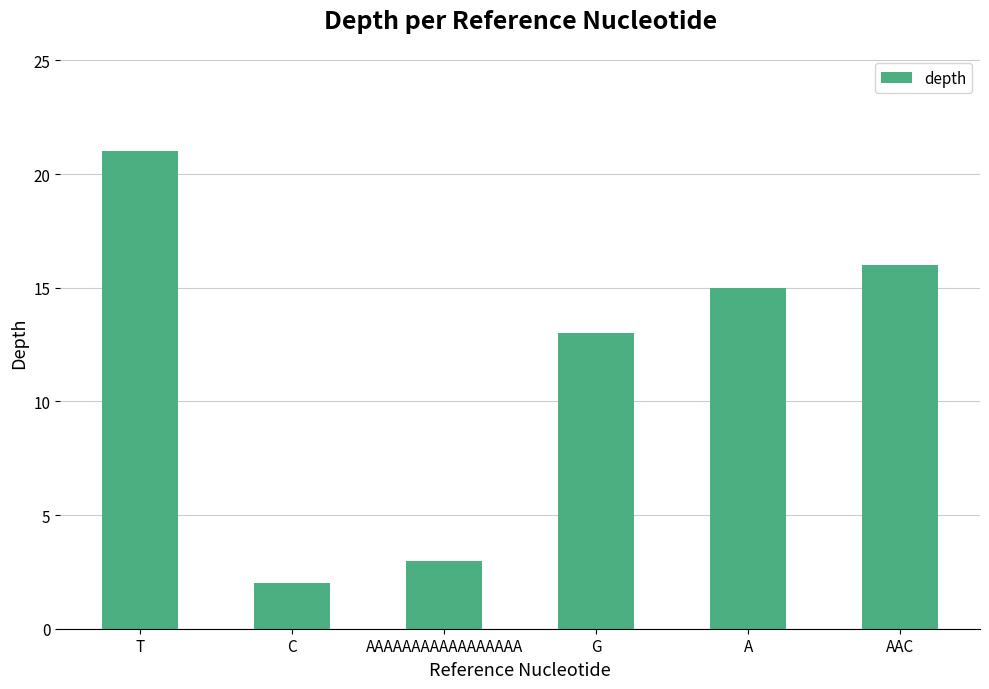

List the labels in order of value, smallest first.

C, AAAAAAAAAAAAAAAAA, G, A, AAC, T